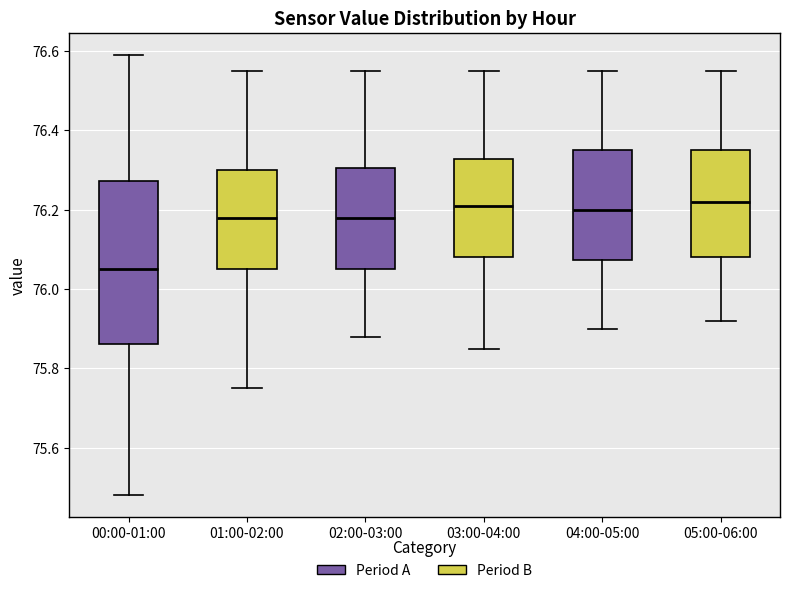

Reading left to right, read every box against the y-axis: the position of its median line, the range the box covers, and the ends of its whiskers. The values are not printed on the chart, so give them approximately, as read against the axis.

00:00-01:00: median 76.06, box 75.86 to 76.28, whiskers 75.48 to 76.60
01:00-02:00: median 76.18, box 76.06 to 76.30, whiskers 75.76 to 76.56
02:00-03:00: median 76.18, box 76.06 to 76.30, whiskers 75.88 to 76.56
03:00-04:00: median 76.22, box 76.08 to 76.32, whiskers 75.86 to 76.56
04:00-05:00: median 76.20, box 76.08 to 76.36, whiskers 75.90 to 76.56
05:00-06:00: median 76.22, box 76.08 to 76.36, whiskers 75.92 to 76.56